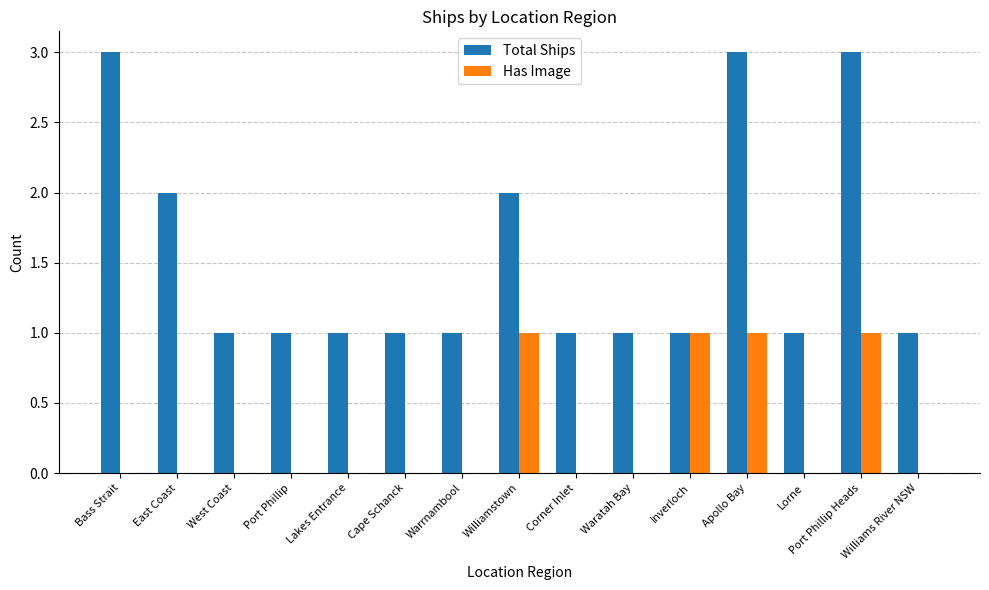

Which series has the largest total across all categories?

Total Ships